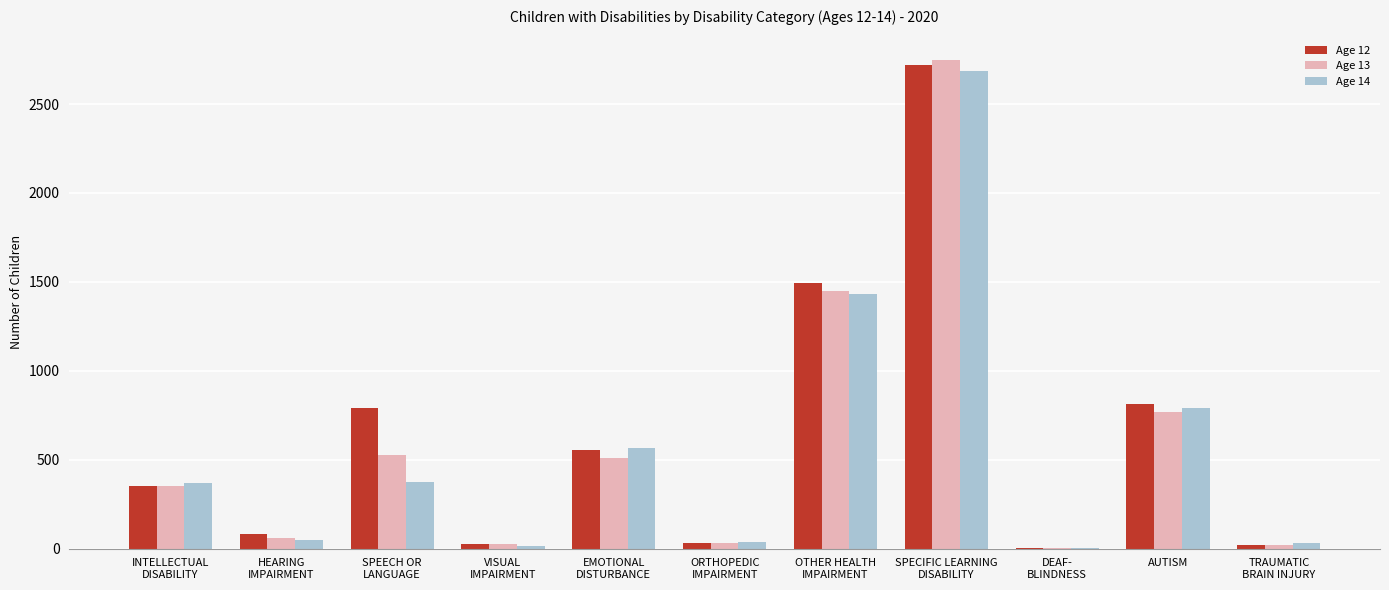

What is the maximum value shown in the chart?

2747